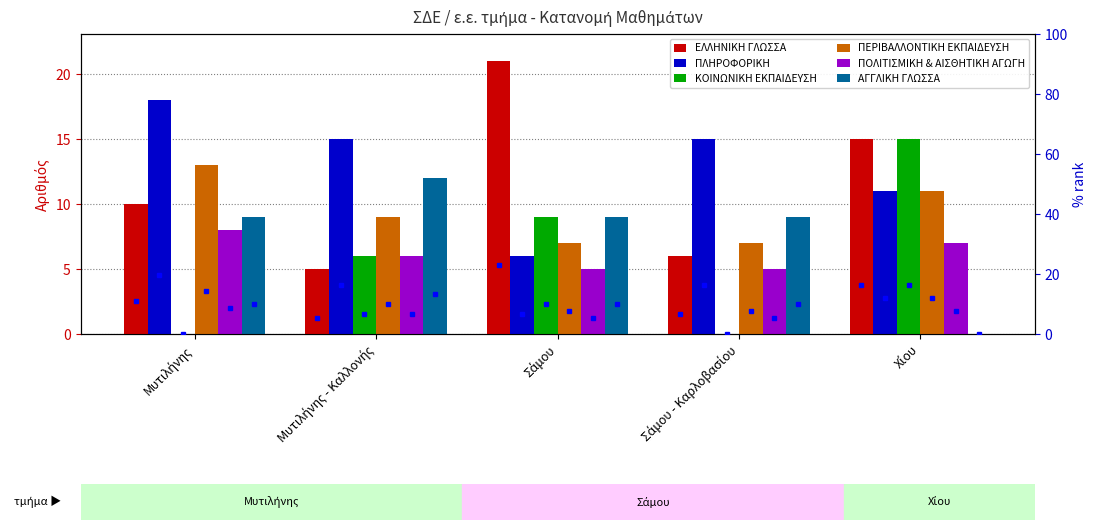

What value does the ΠΟΛΙΤΙΣΜΙΚΗ & ΑΙΣΘΗΤΙΚΗ ΑΓΩΓΗ series have at Σάμου - Καρλοβασίου?

5